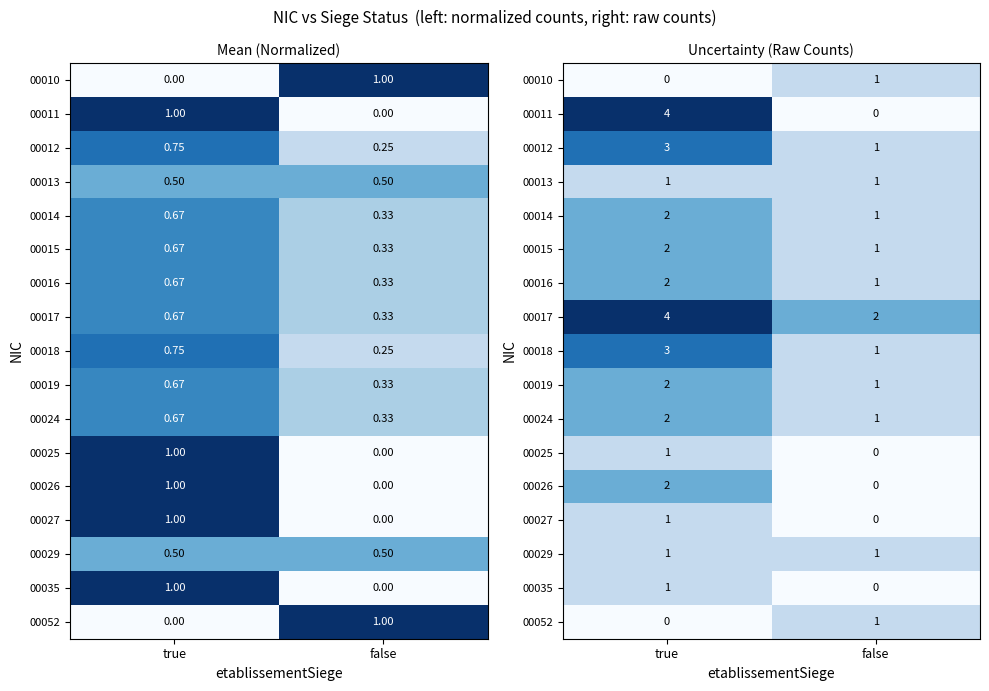

What is the difference between the maximum and minimum values in the 00015 series?

1